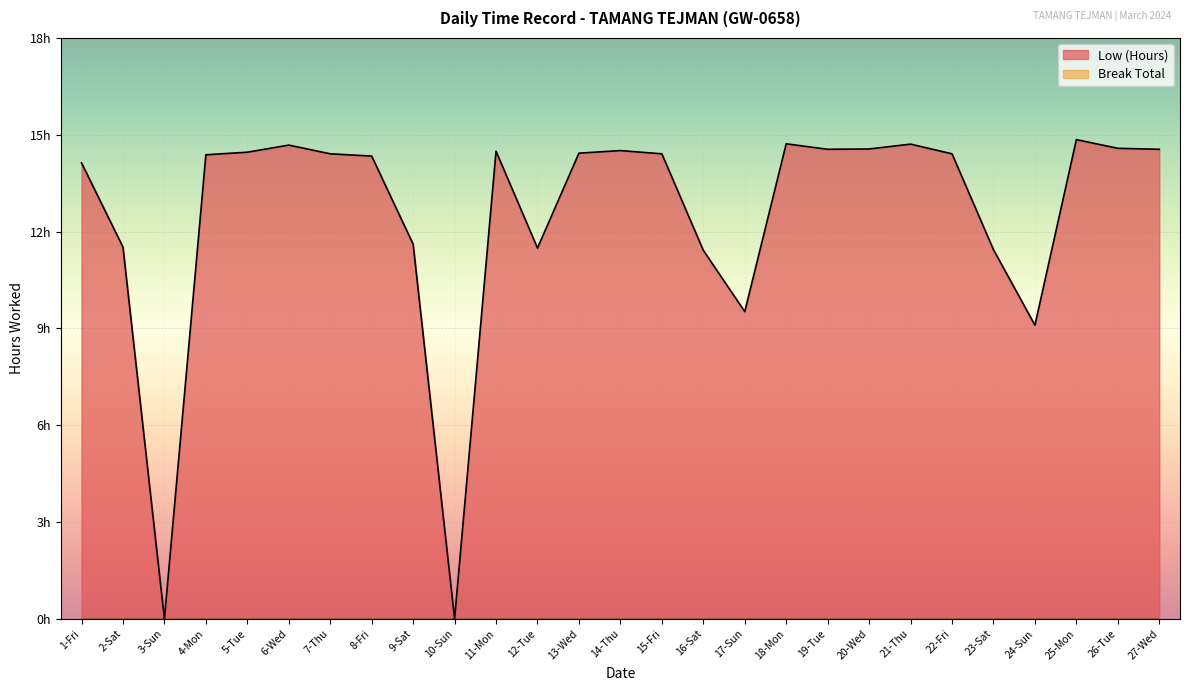

Which has a higher value, 2-Sat or 8-Fri?

8-Fri